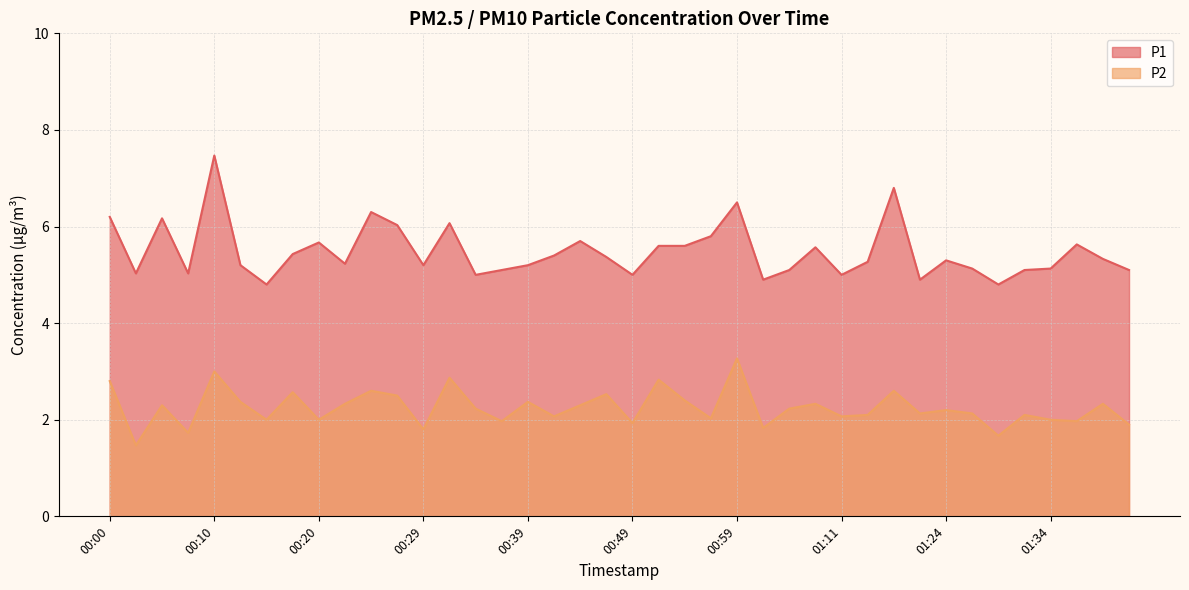

What is the difference between the maximum and minimum values in the P2 series?

1.8